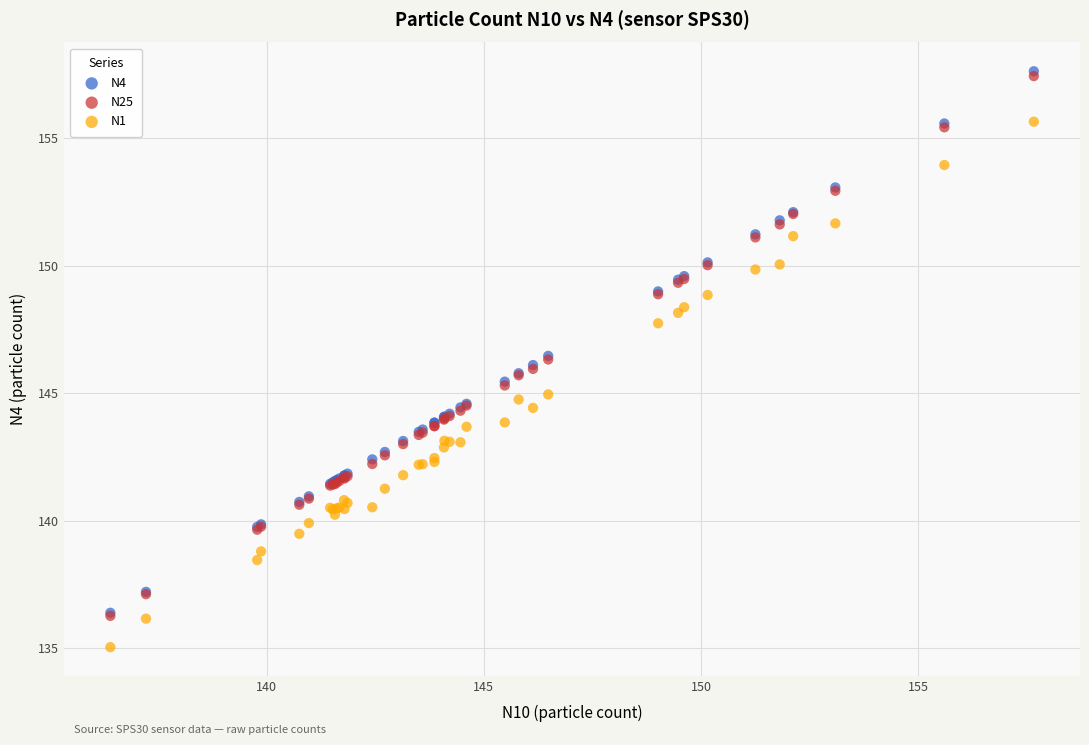

What are all the series names shown in the legend?

N4, N25, N1